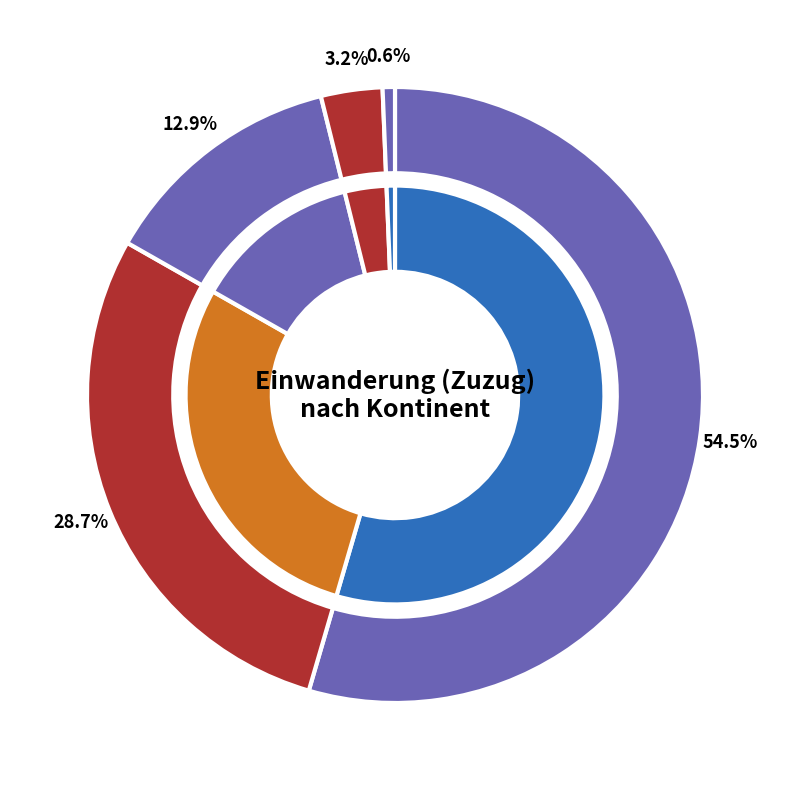

What percentage is the Amerika slice, to the nearest percent?

29%